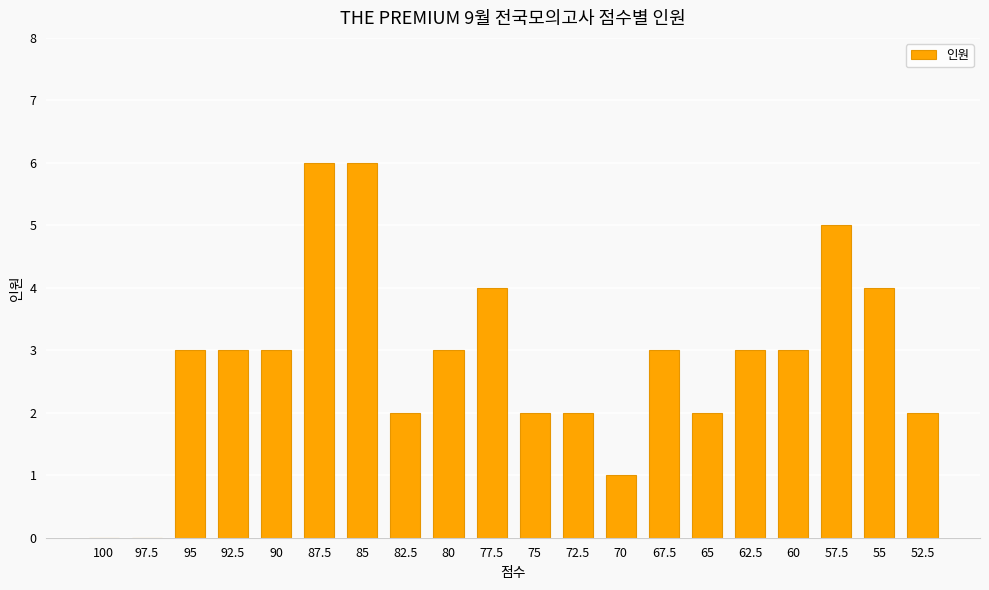

What is the sum of the values at 100 and 57.5?

5